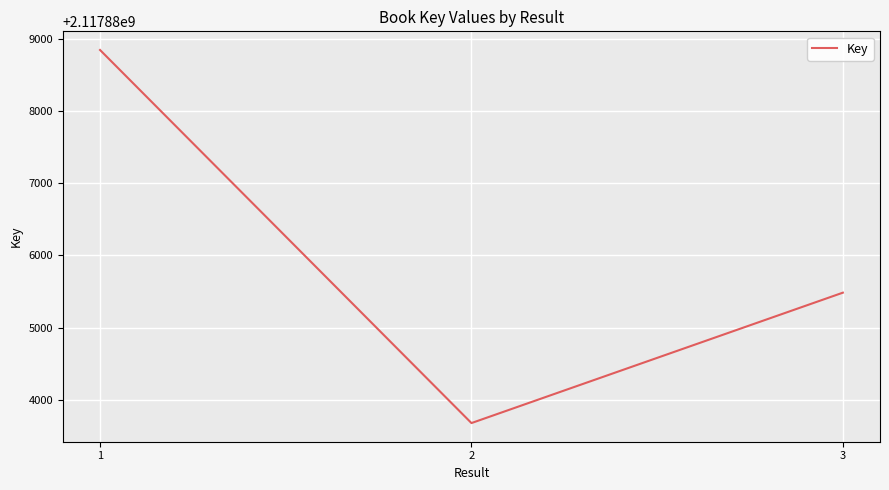

What is the smallest value displayed?

2117883676